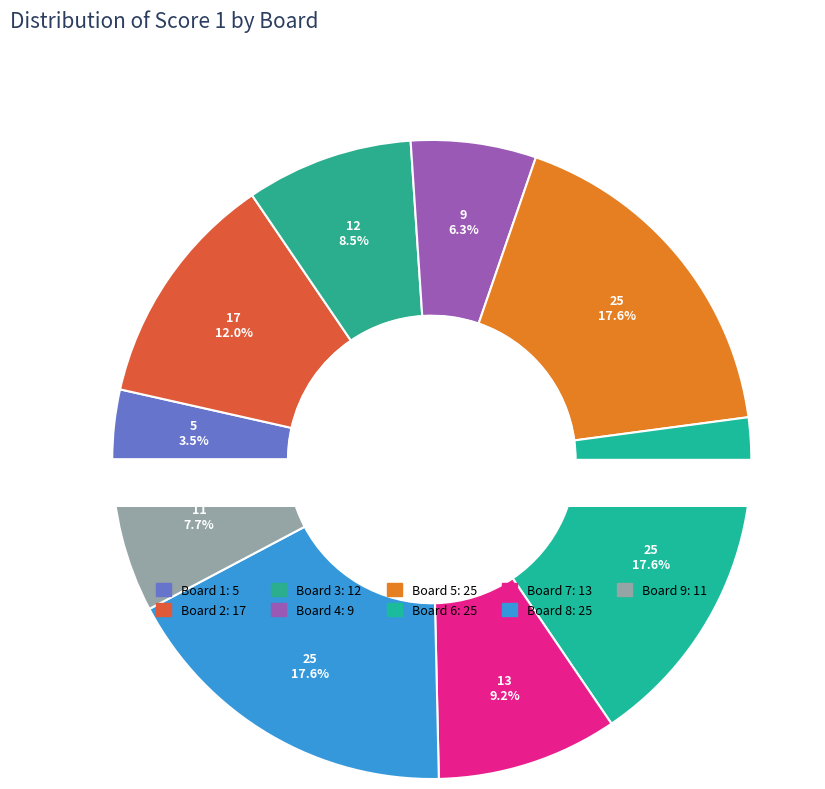

To the nearest percent, what is the combined percentage of Board 6 and Board 7?

27%